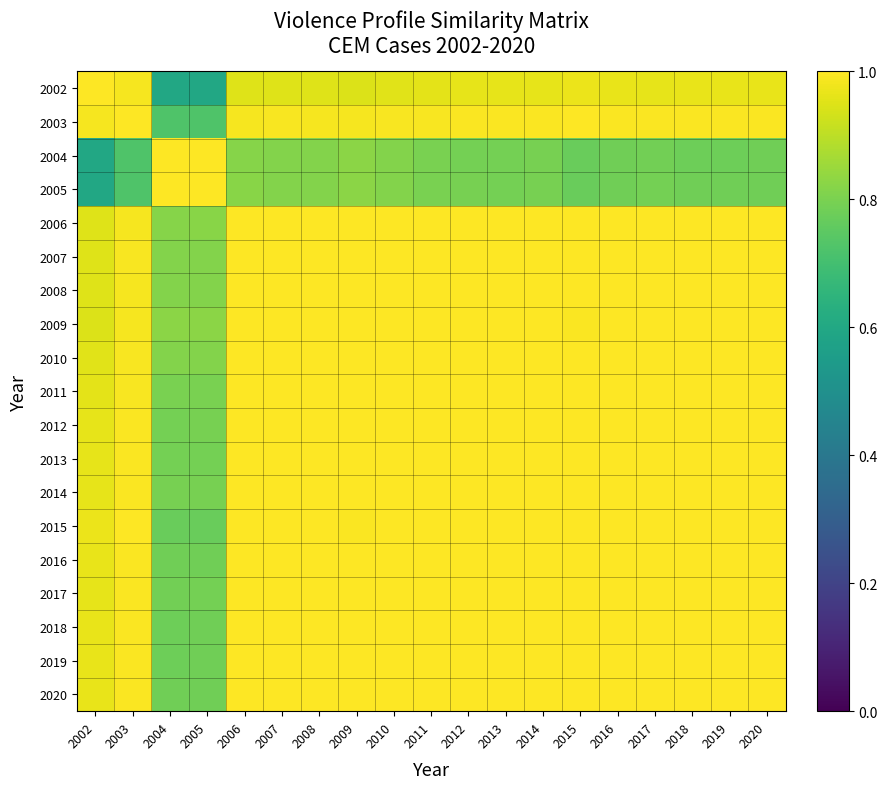

Rank the series at 2007 from highest to lowest value.

2007, 2008, 2006, 2010, 2009, 2011, 2014, 2013, 2012, 2017, 2016, 2020, 2019, 2018, 2015, 2003, 2002, 2005, 2004